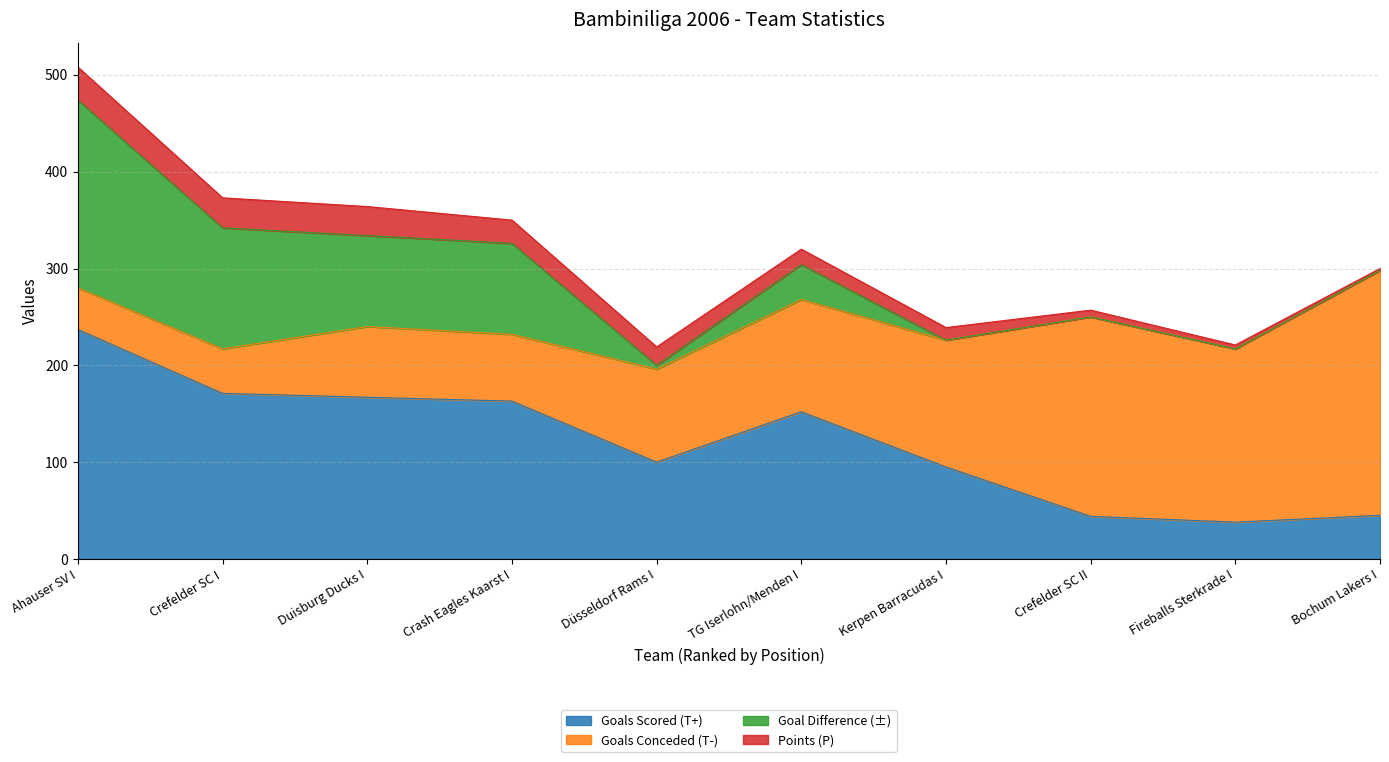

What is the sum of all Points (P) values?

180